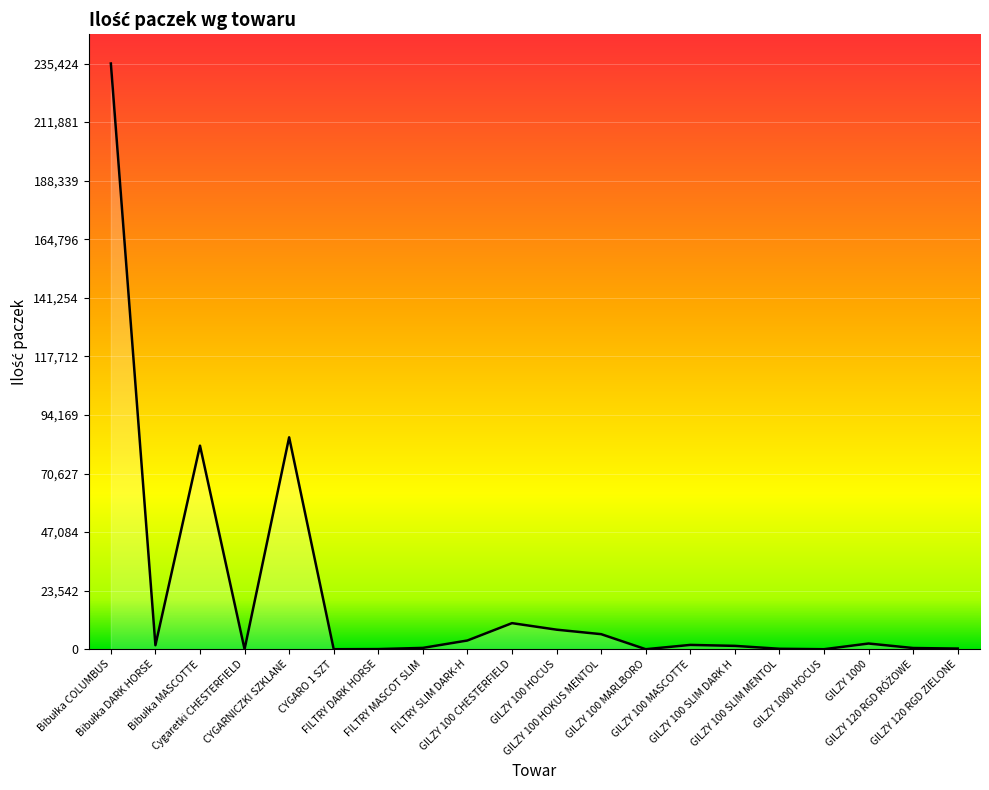

What is the change in value from Cygaretki CHESTERFIELD to GILZY 100 HOCUS?

+7856